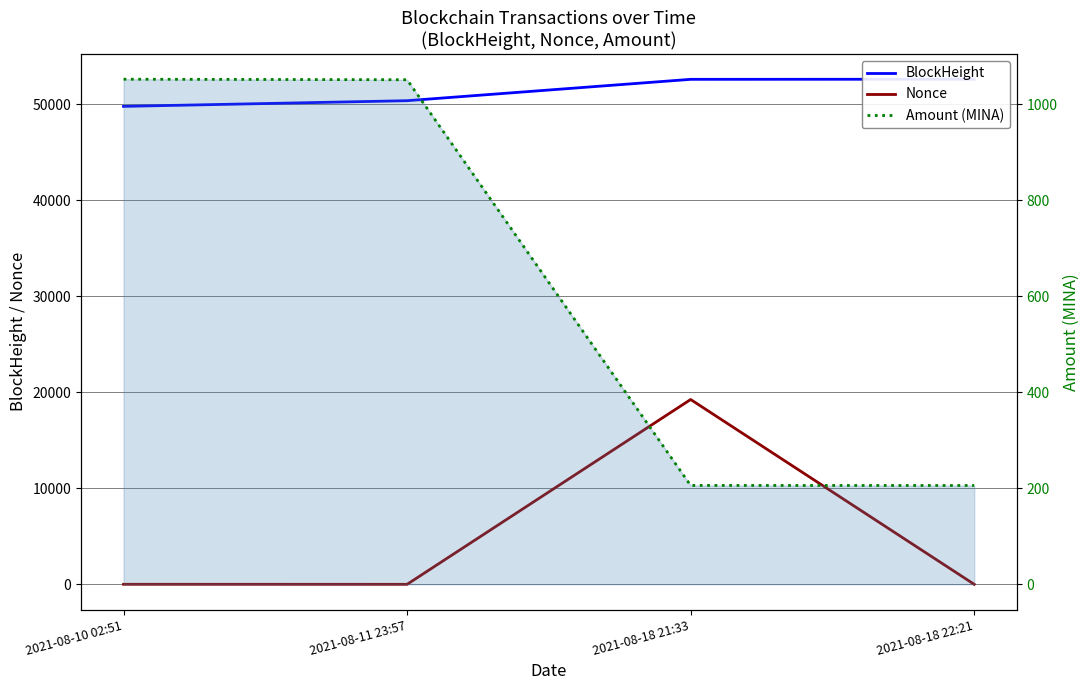

What is the label of the 4th point from the right?

2021-08-10 02:51